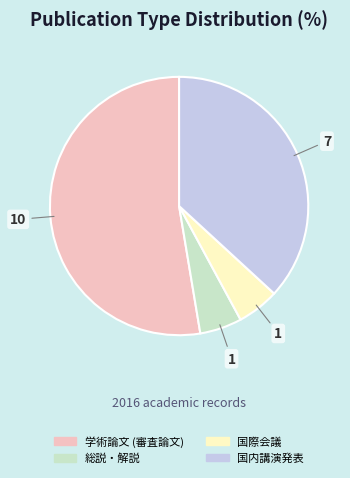

Do 総説・解説 and 学術論文 (審査論文) together represent more than half of the pie?

Yes